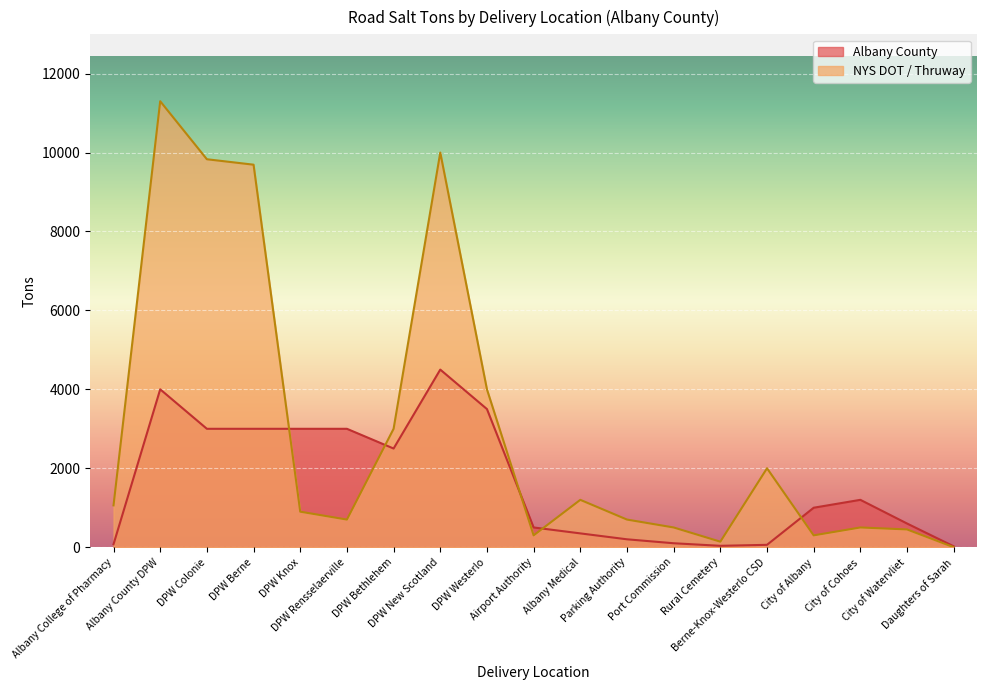

What is the spread (max minus min) of values at Airport Authority?

200